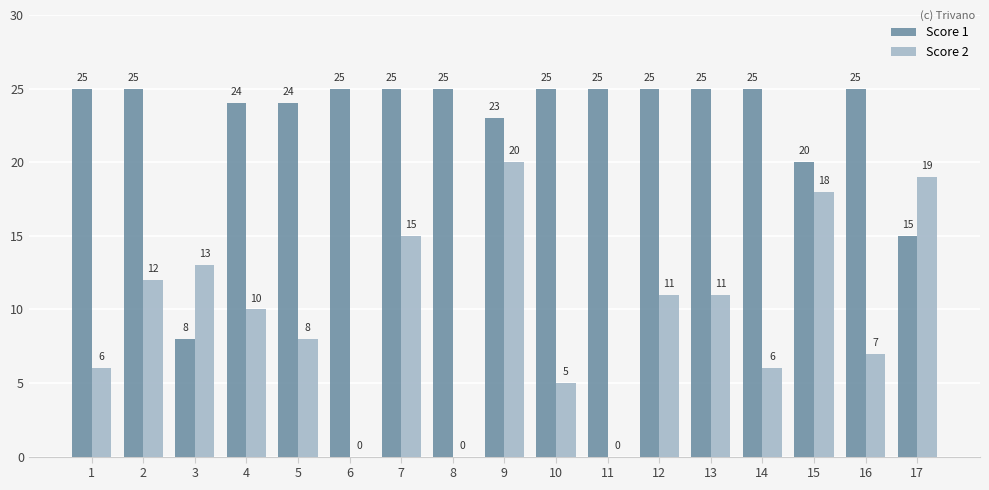

Where does the Score 2 series first go above 10?

2